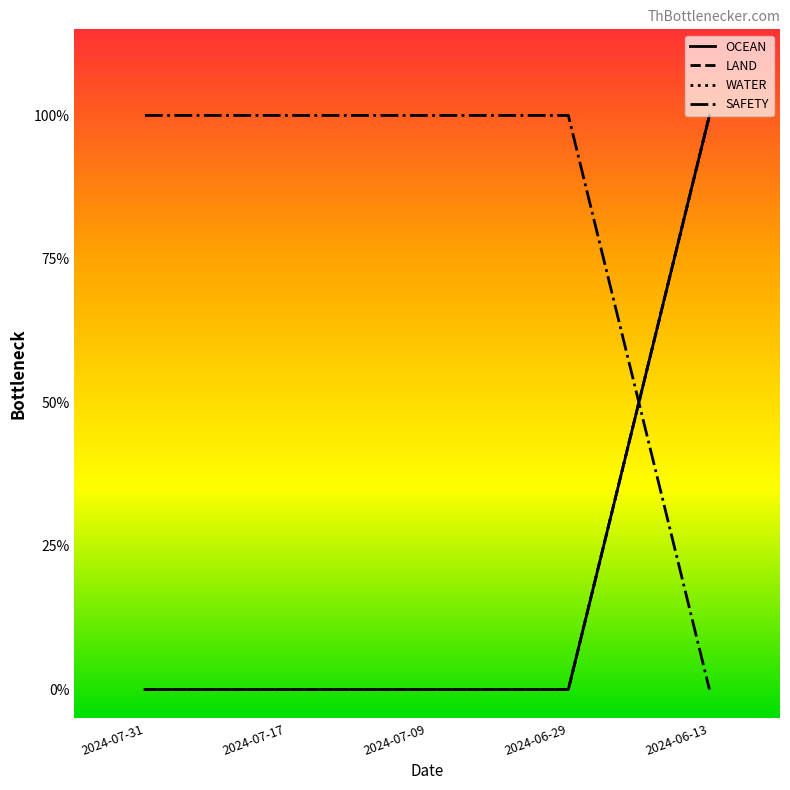

Is this an area chart (filled region under the line)?

No